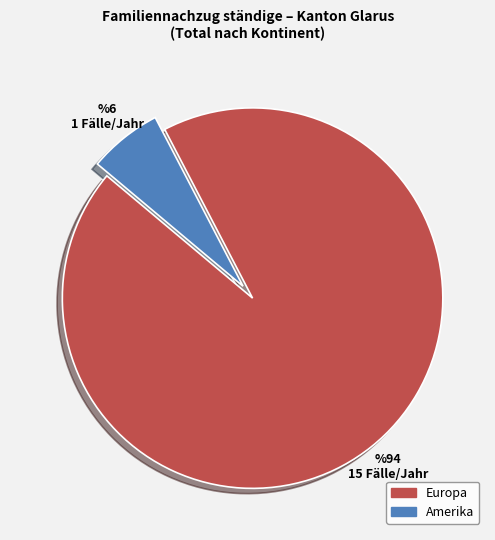

Rank the categories by value from highest to lowest.

Europa, Amerika